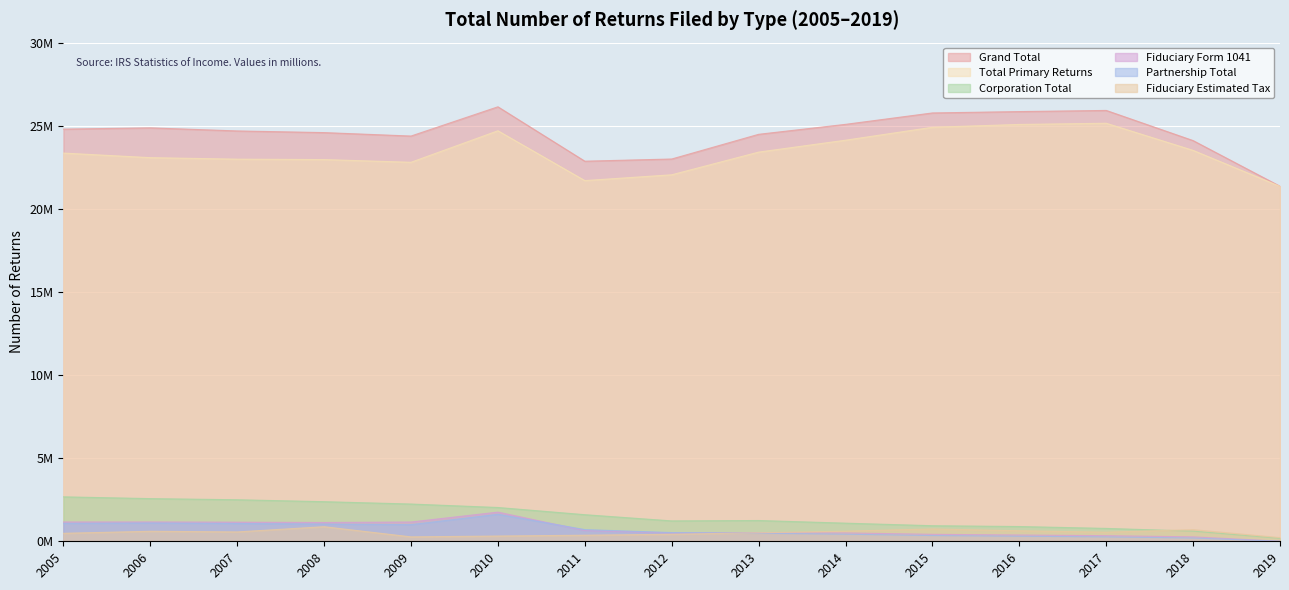

Where is Partnership Total nearest to the value 0?

2019